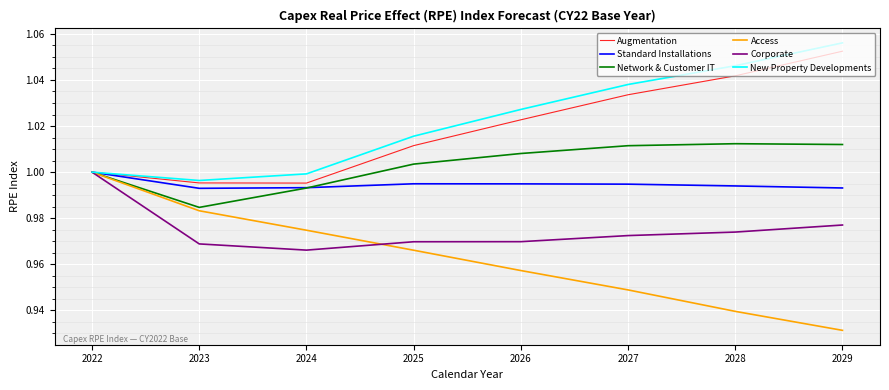

Which category has the highest value across all series?

2029